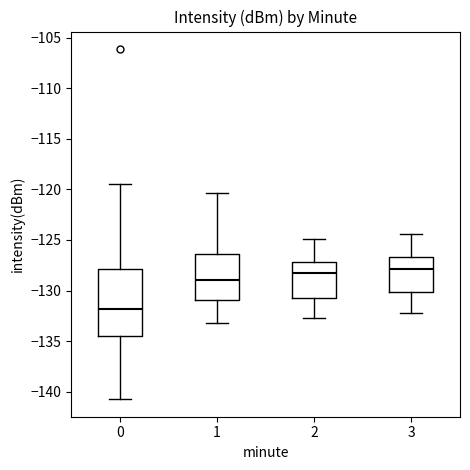

Comparing the boxes themselves (not the whiskers), which one is the tallest?

0